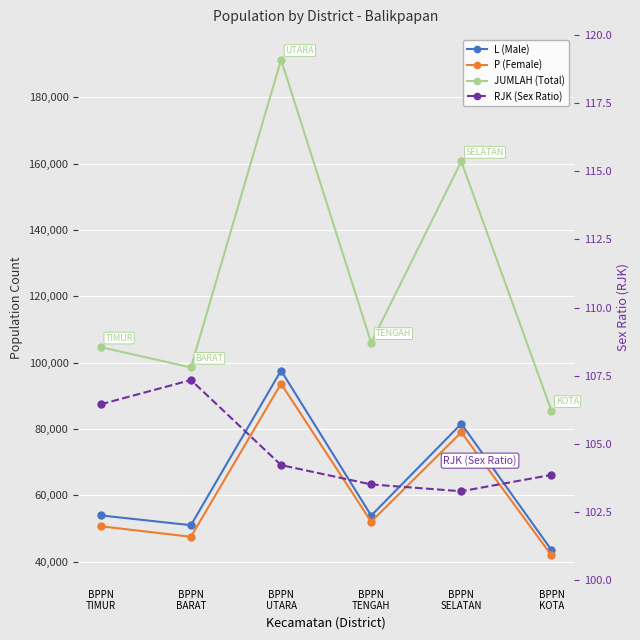

What is the difference between the L (Male) values at BPPN
TENGAH and BPPN
KOTA?

10358.0